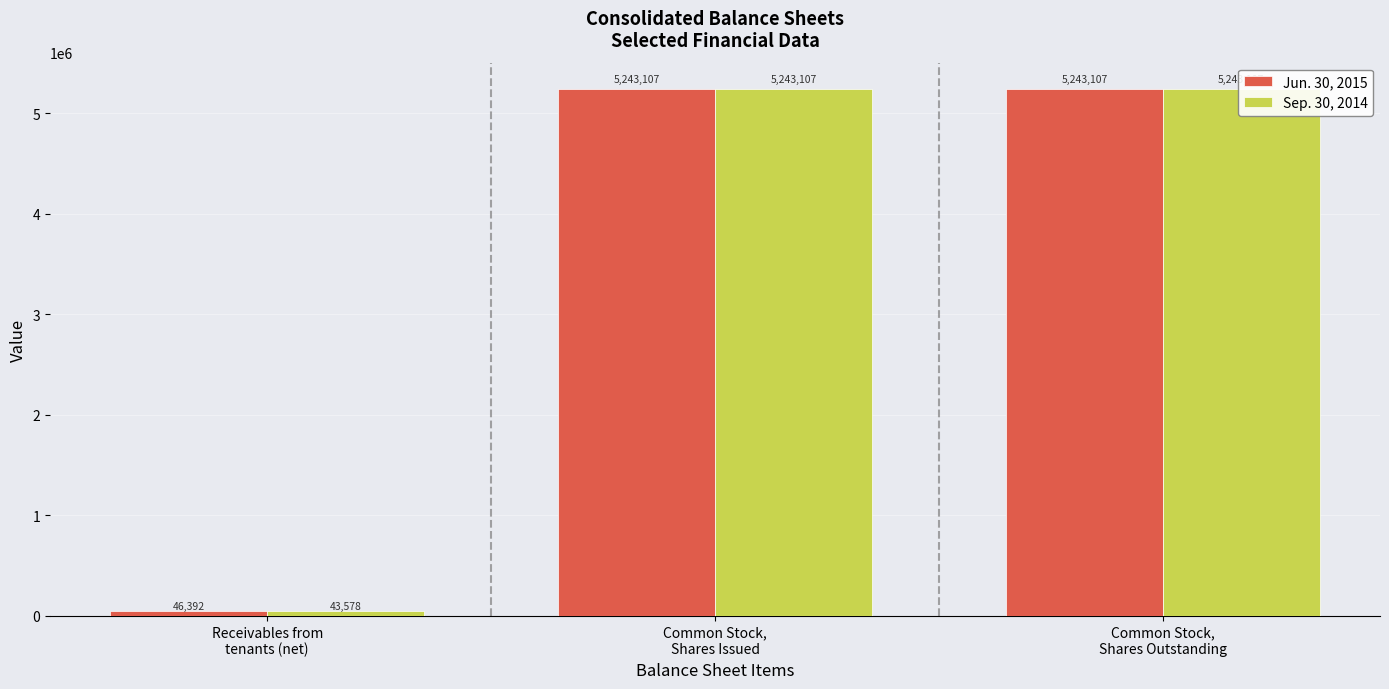

The value of Jun. 30, 2015 at Receivables from
tenants (net) is 79871. True or false?

False